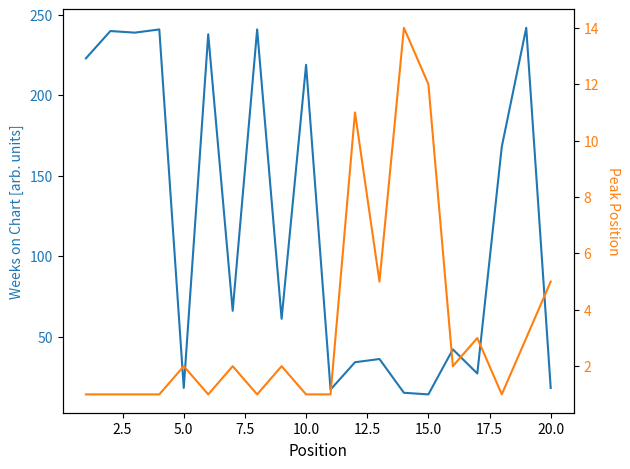

What is the maximum value shown in the chart?

242